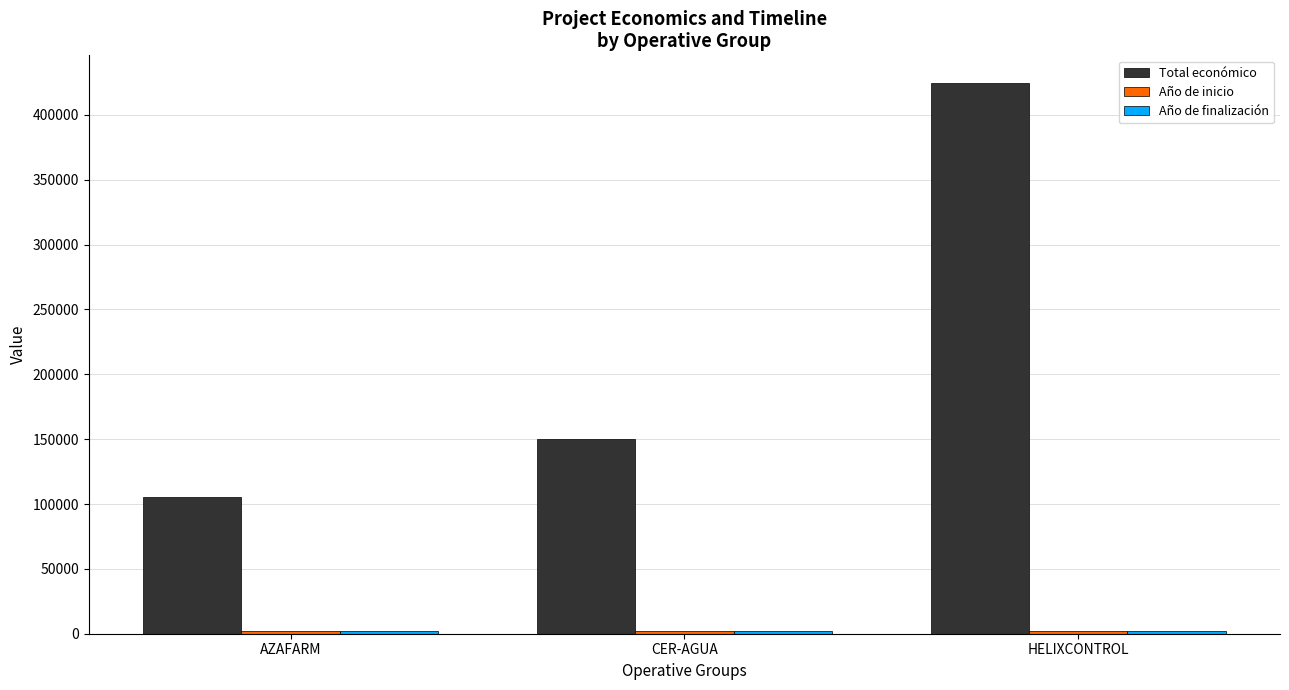

What is the label of the 3rd bar from the left?

HELIXCONTROL